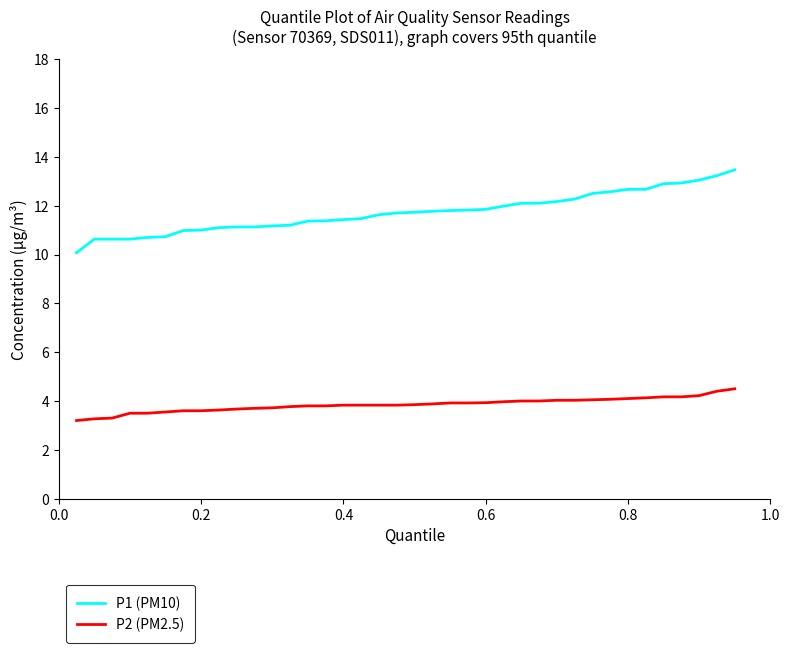

Which series has the widest spread of values?

P1 (PM10)